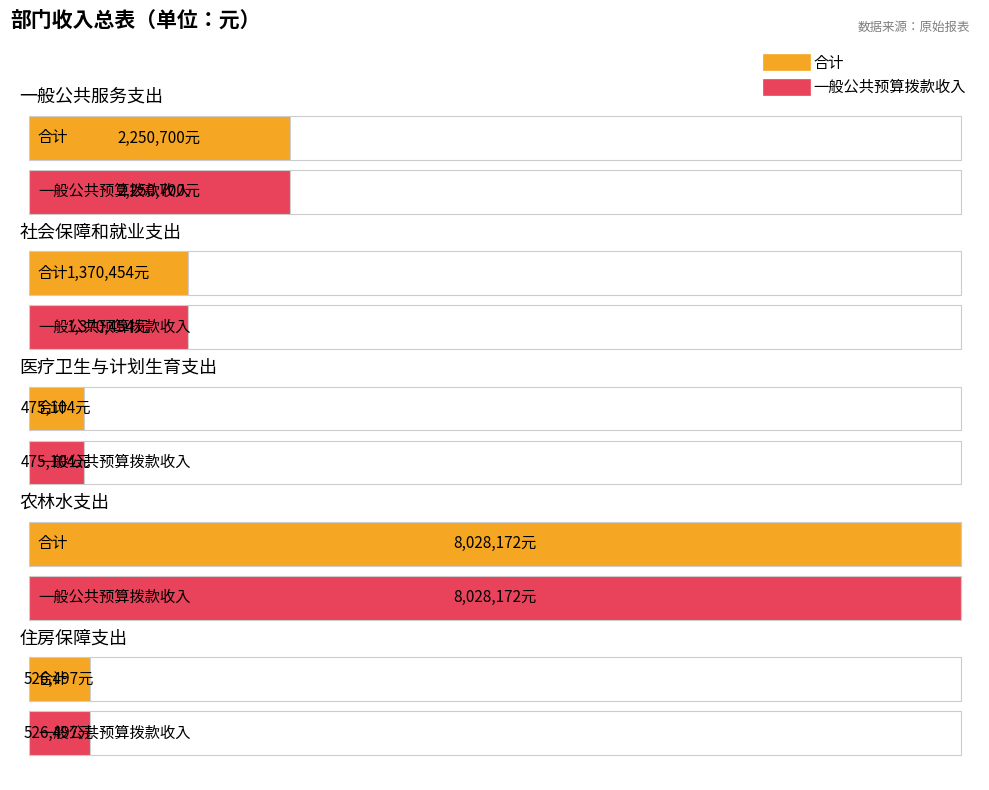

What is the label of the 4th point from the left?

农林水支出